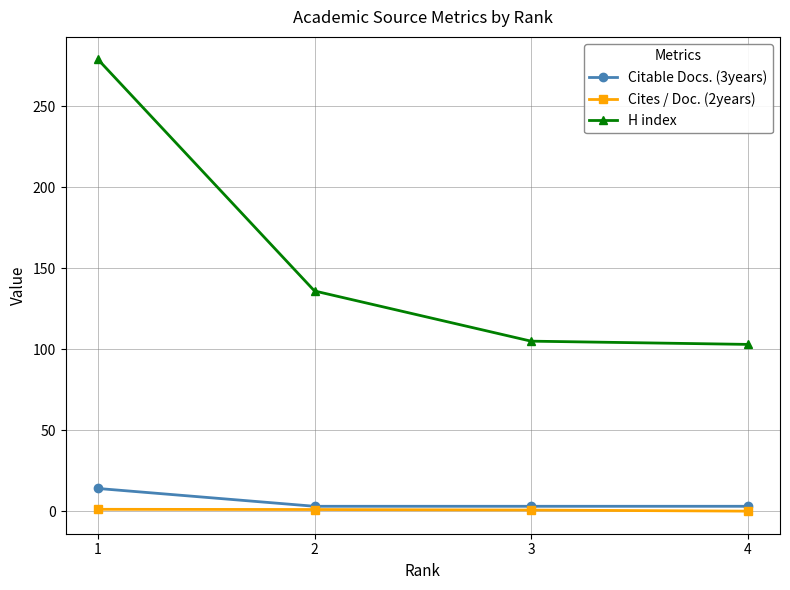

What is the spread (max minus min) of values at 1?

277.9